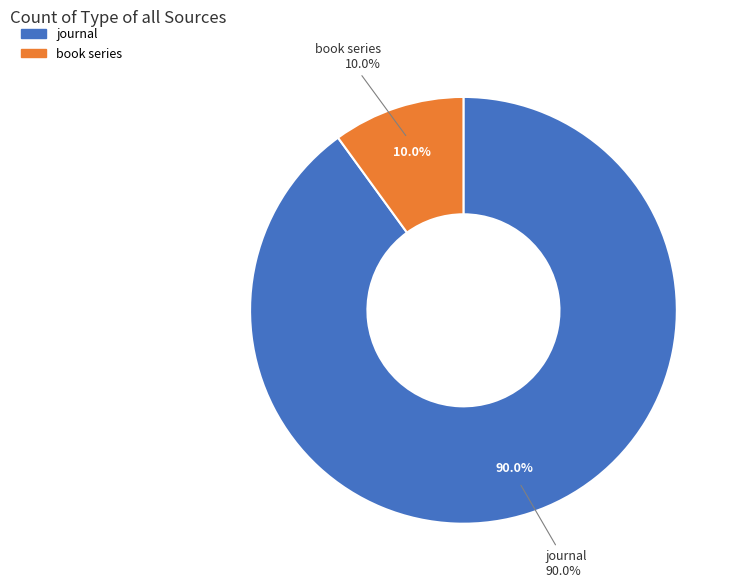

What percentage is the journal slice, to the nearest percent?

90%